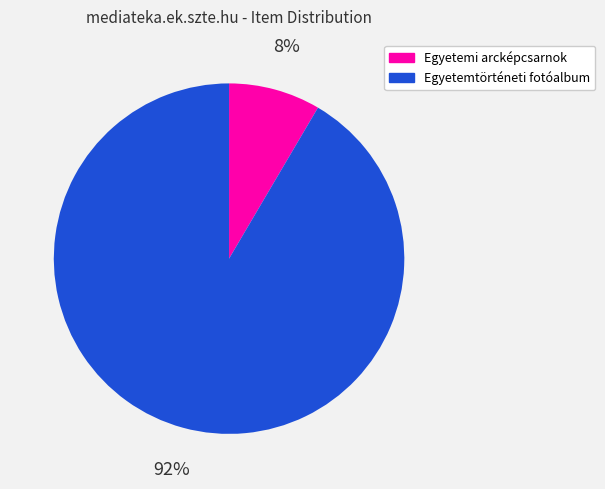

What is the majority slice?

Egyetemtörténeti fotóalbum